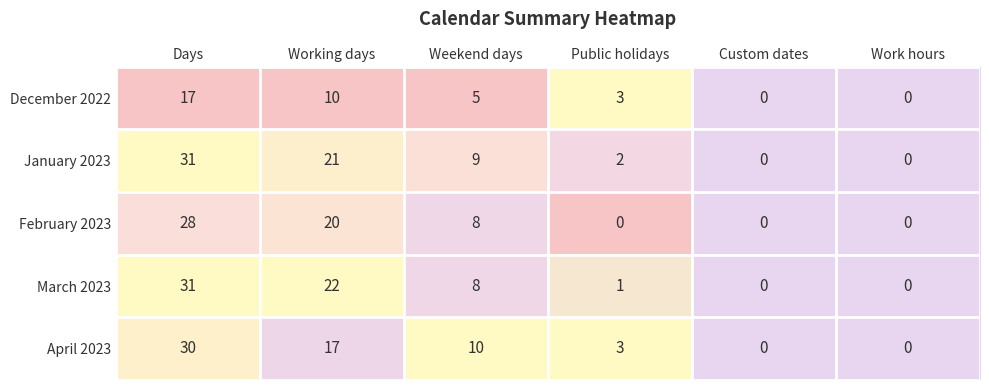

Is it true that April 2023 equals 30 at Days?

True